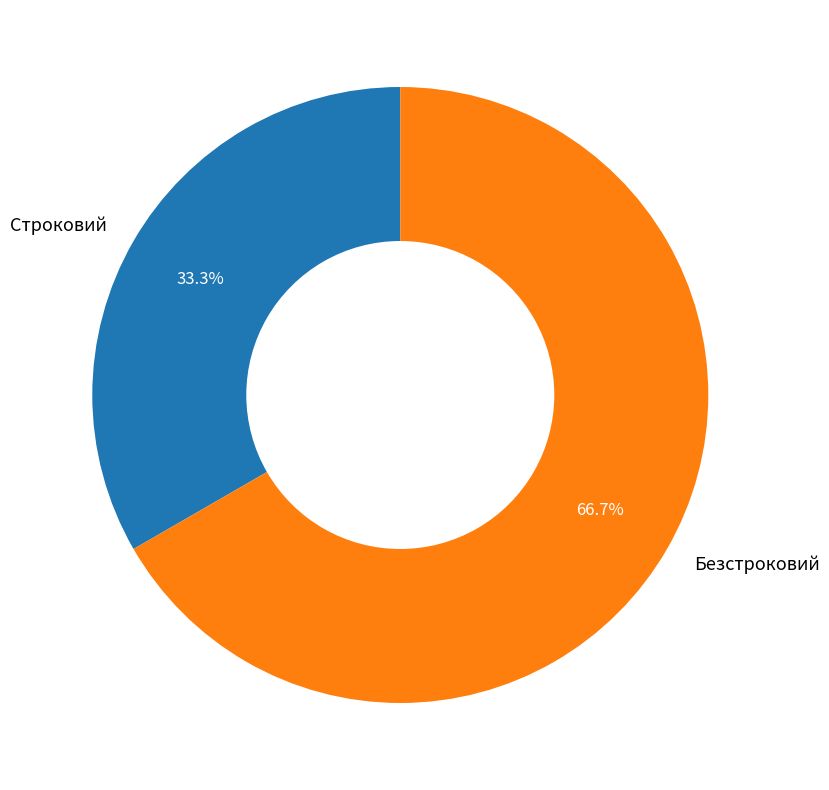

Between Безстроковий and Строковий, which is larger?

Безстроковий